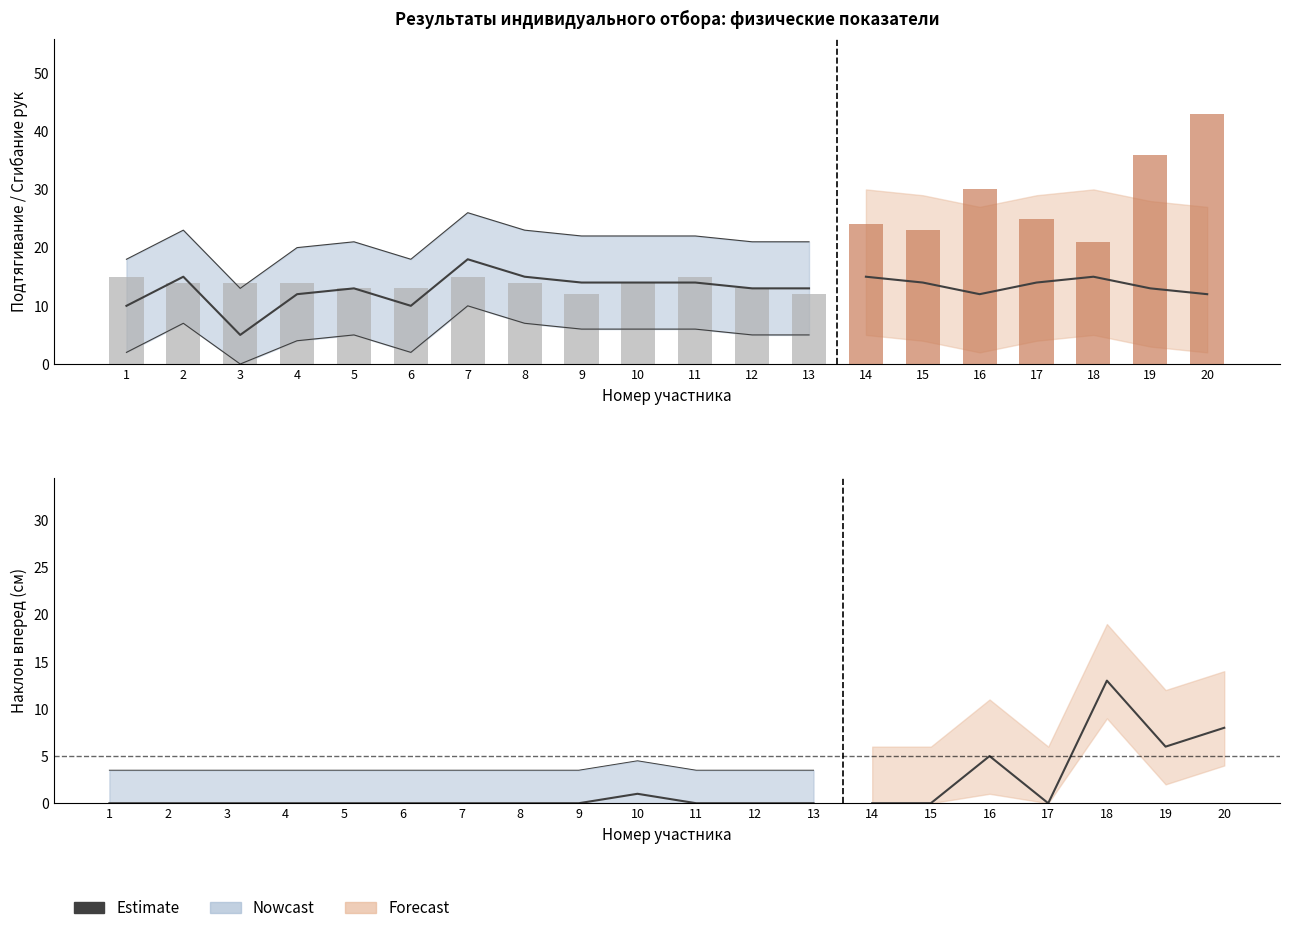

Rank the categories by Подтягивание (Дзюдо НП-2/НП-4) value from highest to lowest.

7, 2, 8, 14, 18, 9, 10, 11, 15, 17, 5, 12, 13, 19, 4, 16, 20, 1, 6, 3